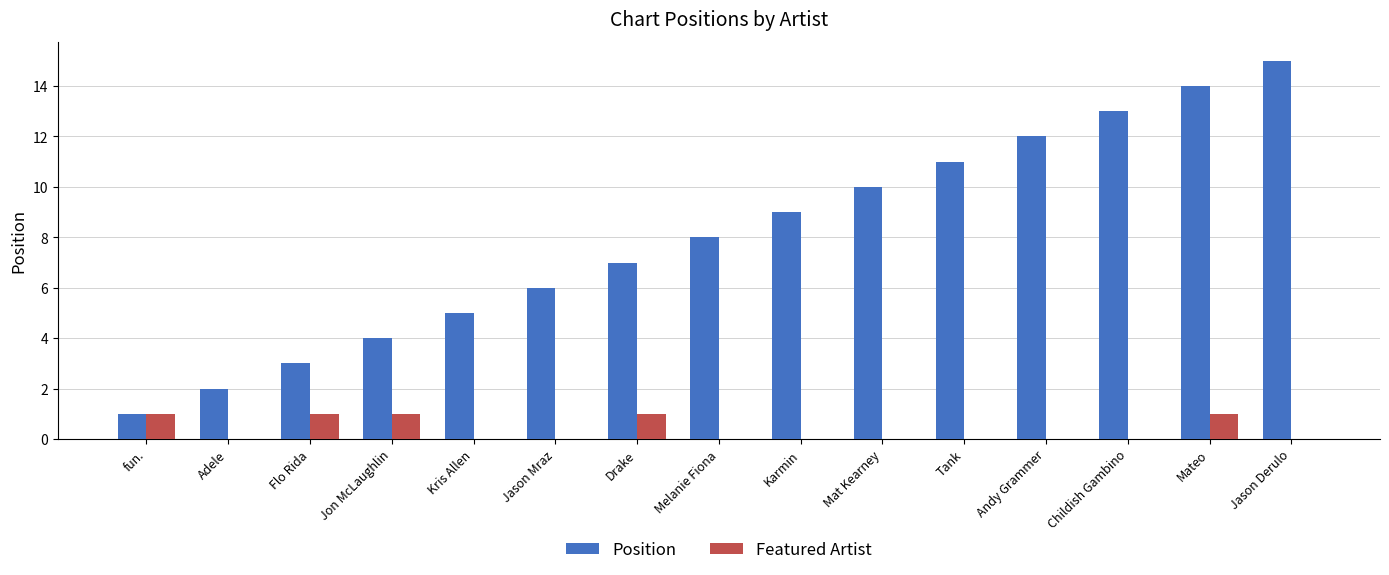

Is it true that Featured Artist equals 1 at Tank?

False